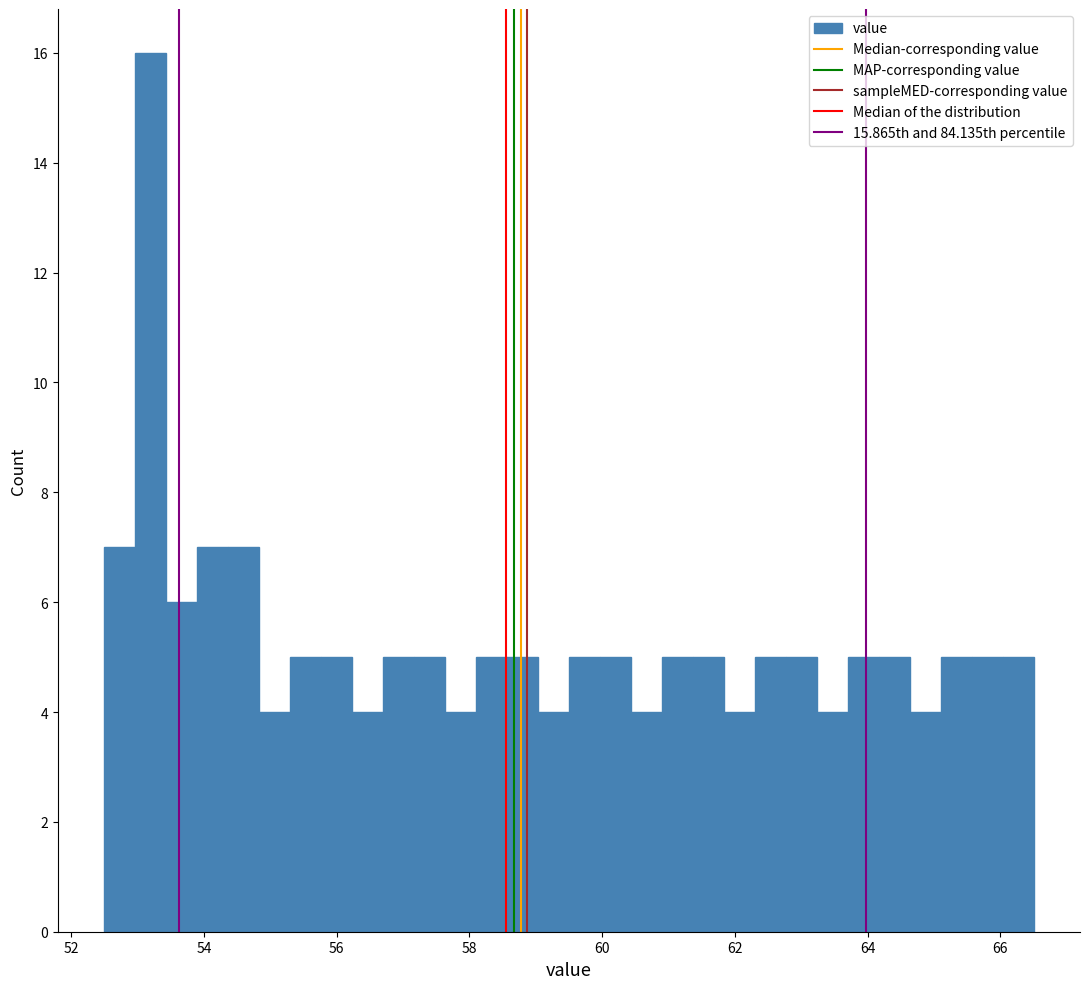

Around what value on the x-axis is the tallest bar? Give the approximate position of its centre, as read against the axis.

53.2